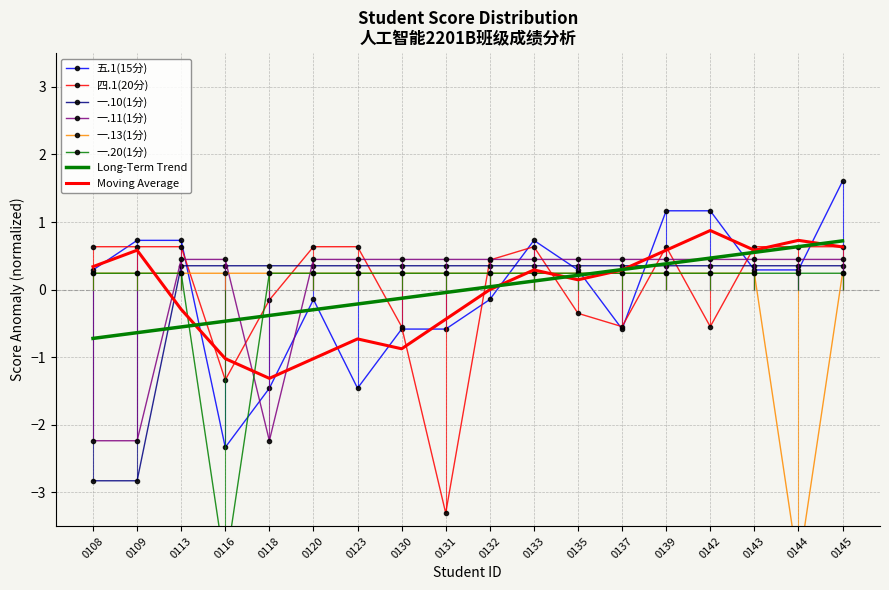

How many interior local valleys does the 五.1(15分) series have?

3